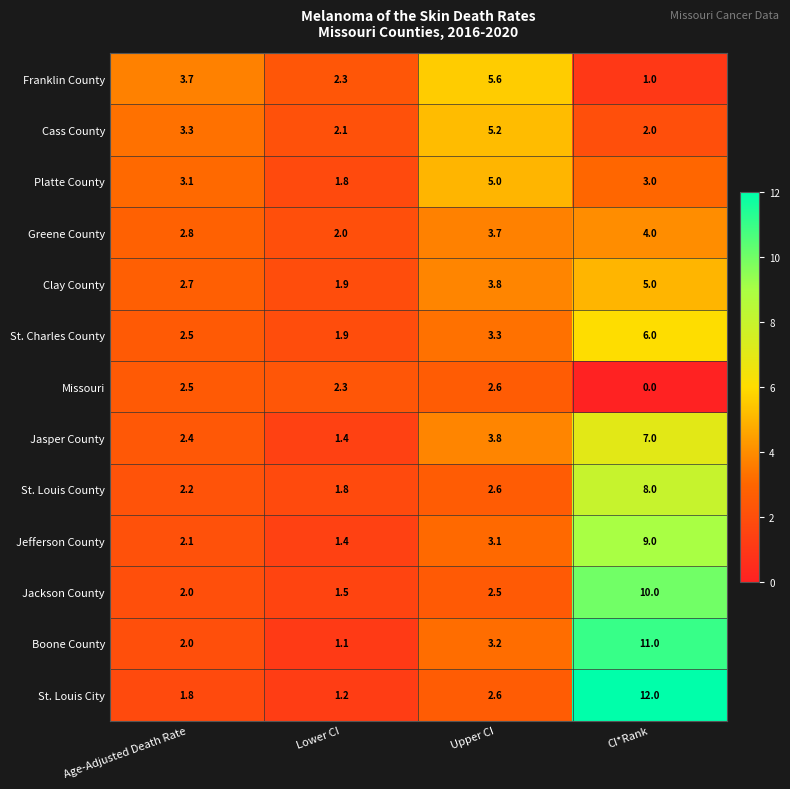

Count the number of categories in the chart.

4